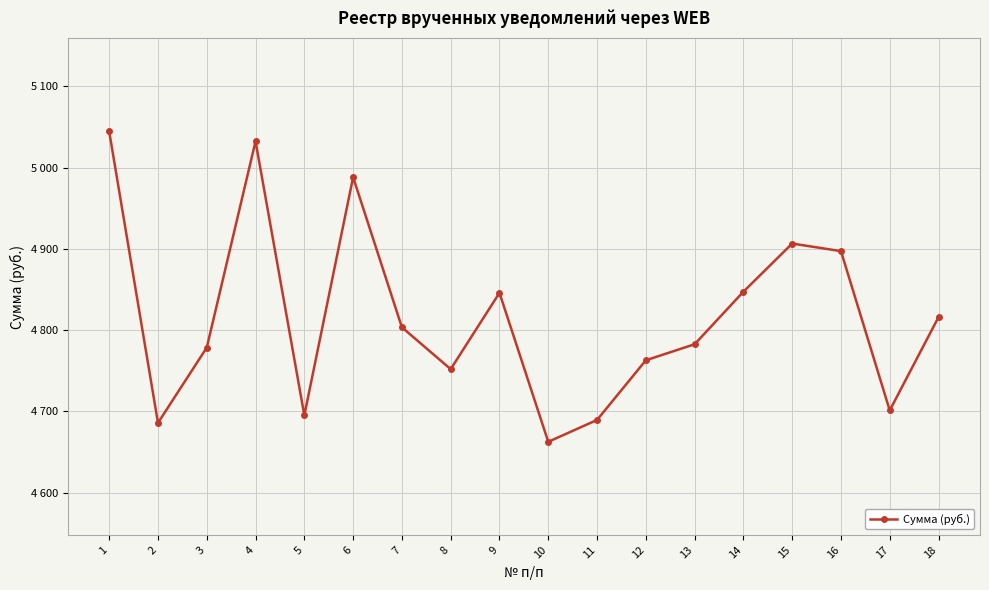

True or false: the data shows 4701.2 at 17.

True